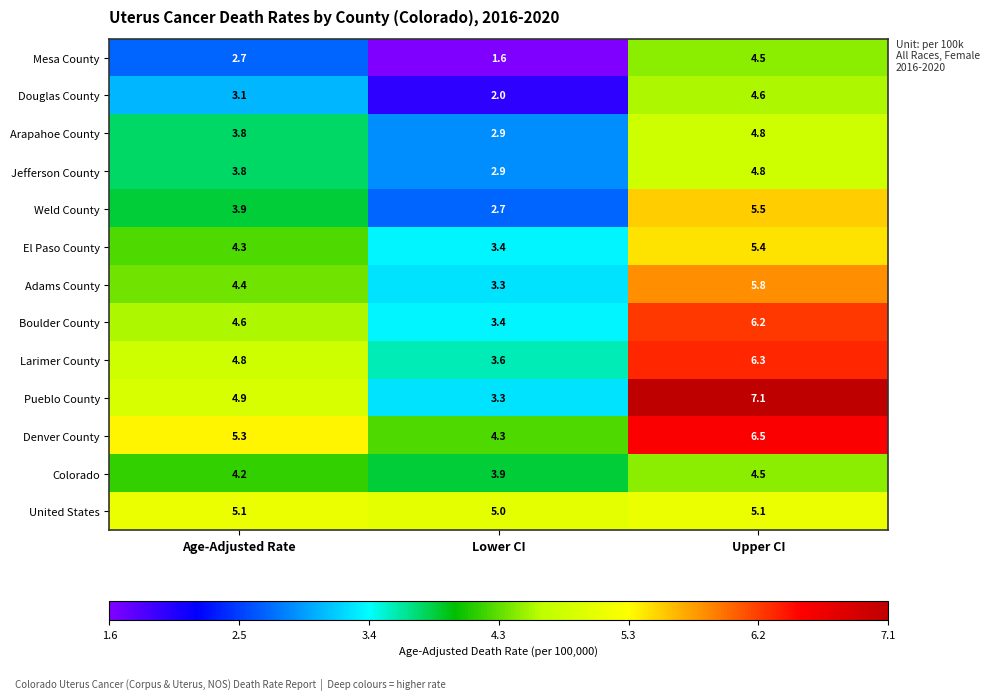

What is the average value of the Douglas County series?

3.2